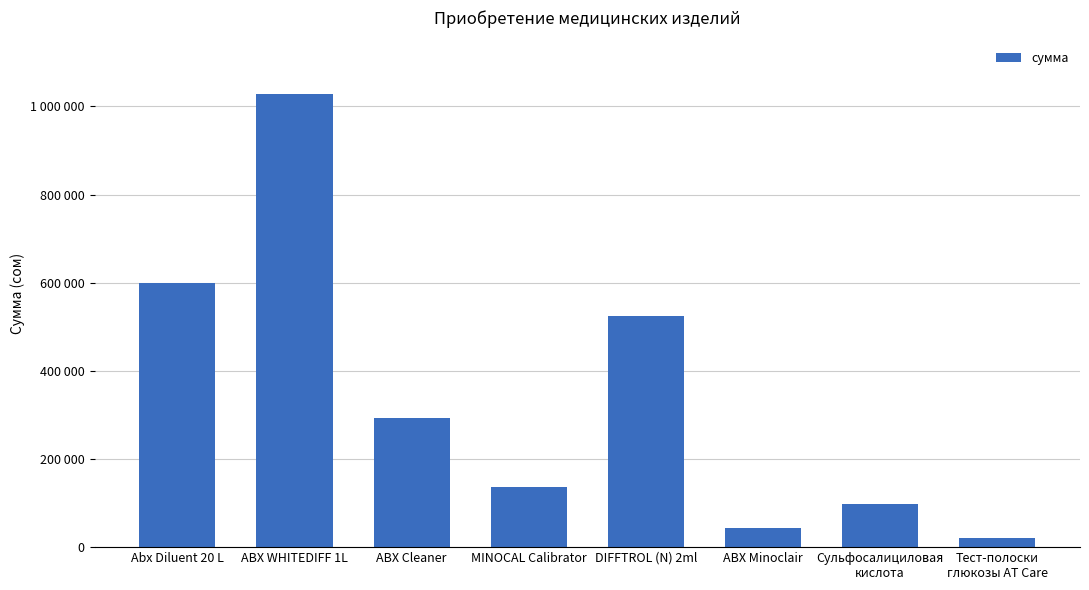

Which has a higher value, Сульфосалициловая
кислота or ABX Cleaner?

ABX Cleaner